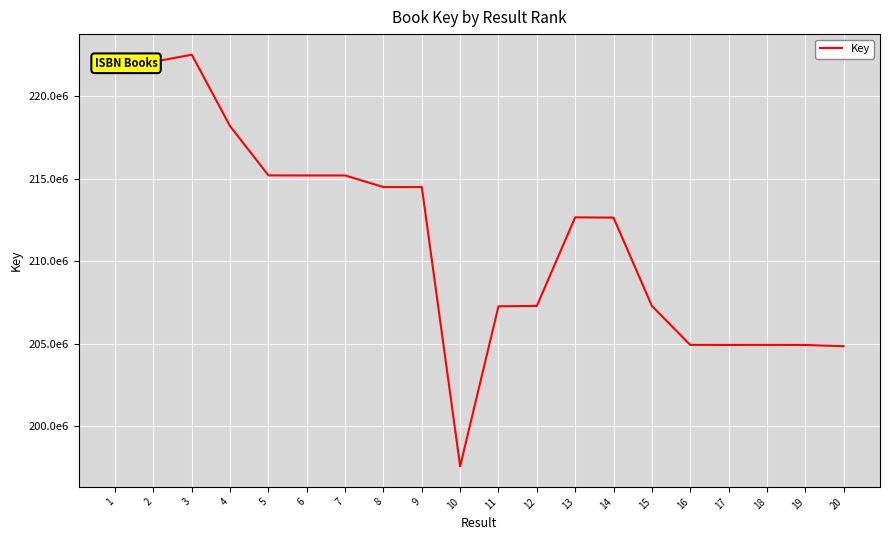

Reading left to right, what are all the values shown in this chart?

222061697	222059968	222495863	218168895	215191524	215188088	215187733	214484304	214484057	197585241	207269429	207290192	212652086	212634253	207292938	204933142	204928804	204930622	204927776	204852459